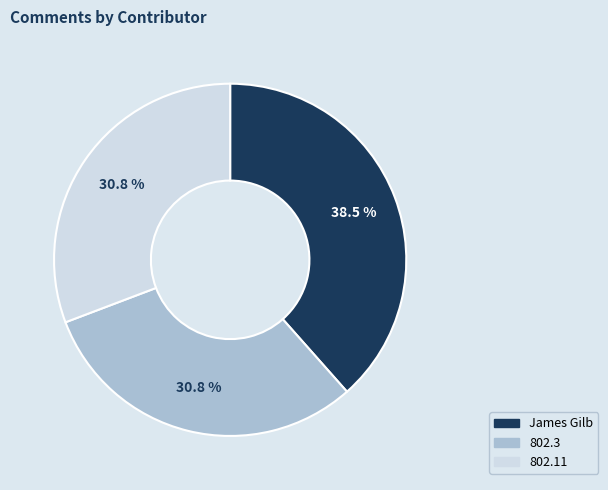

Does any single category account for the majority?

No